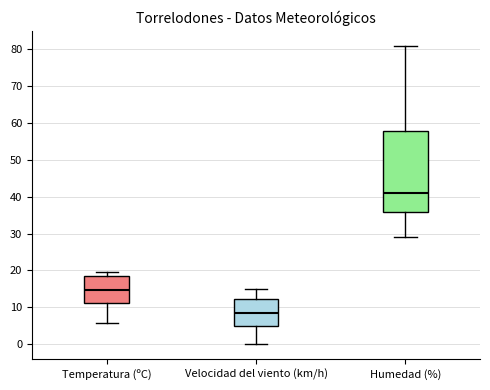

Where does the lower whisker of the box for Humedad (%) end on the y-axis? The values are not printed on the chart, so give them approximately, as read against the axis.

29